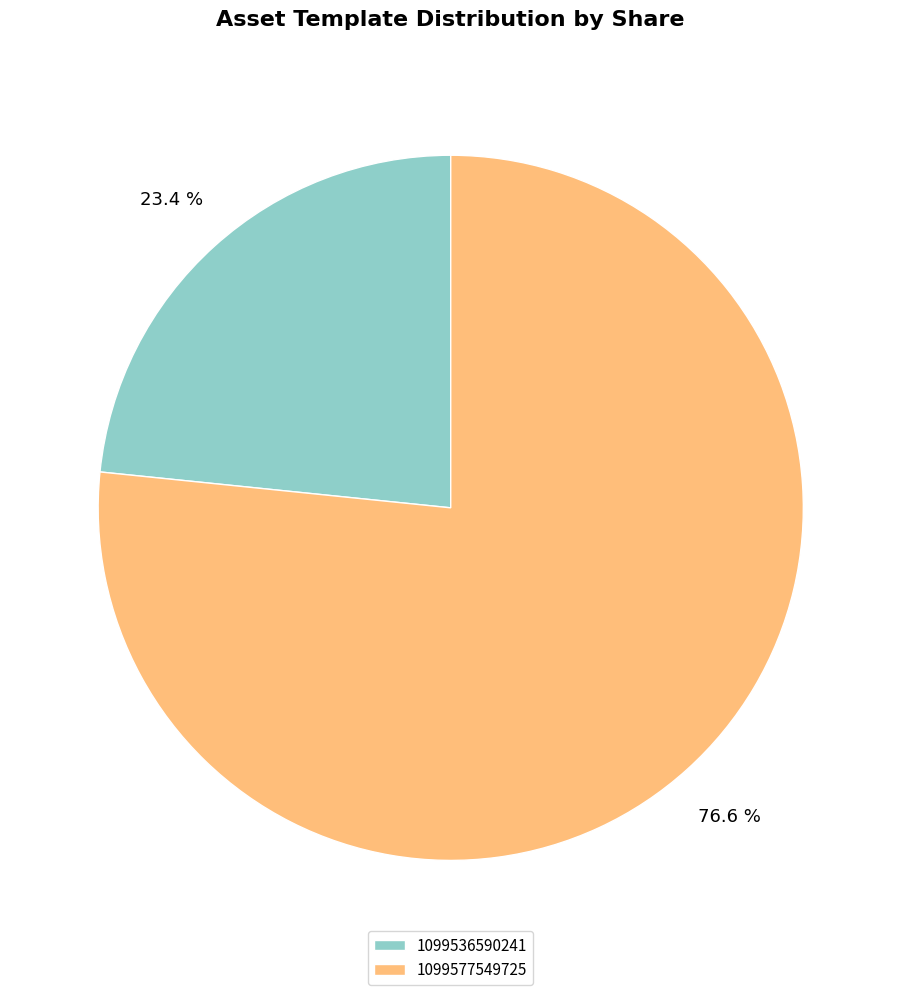

Rank the categories by value from lowest to highest.

1099536590241, 1099577549725